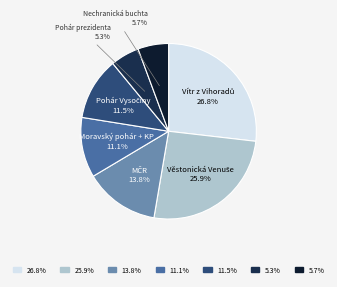

Count the number of slices in the pie.

7